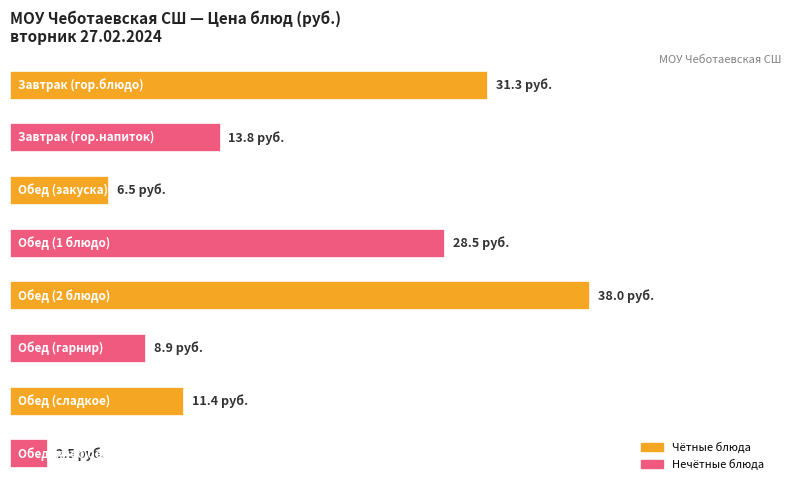

Rank the categories by value from highest to lowest.

4, 0, 3, 1, 6, 5, 2, 7